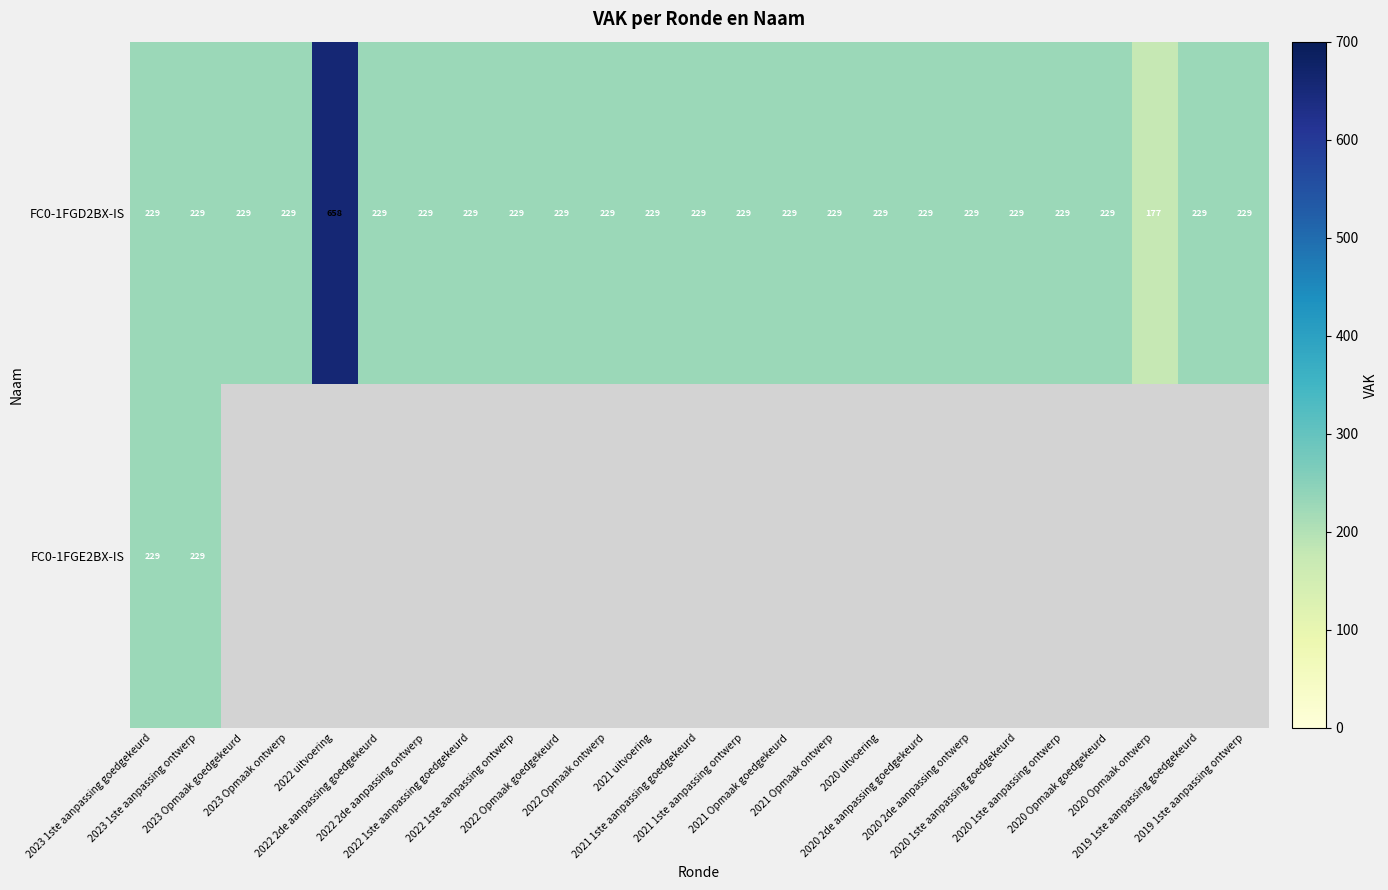

What is the sum of all FC0-1FGD2BX-IS values?

6102